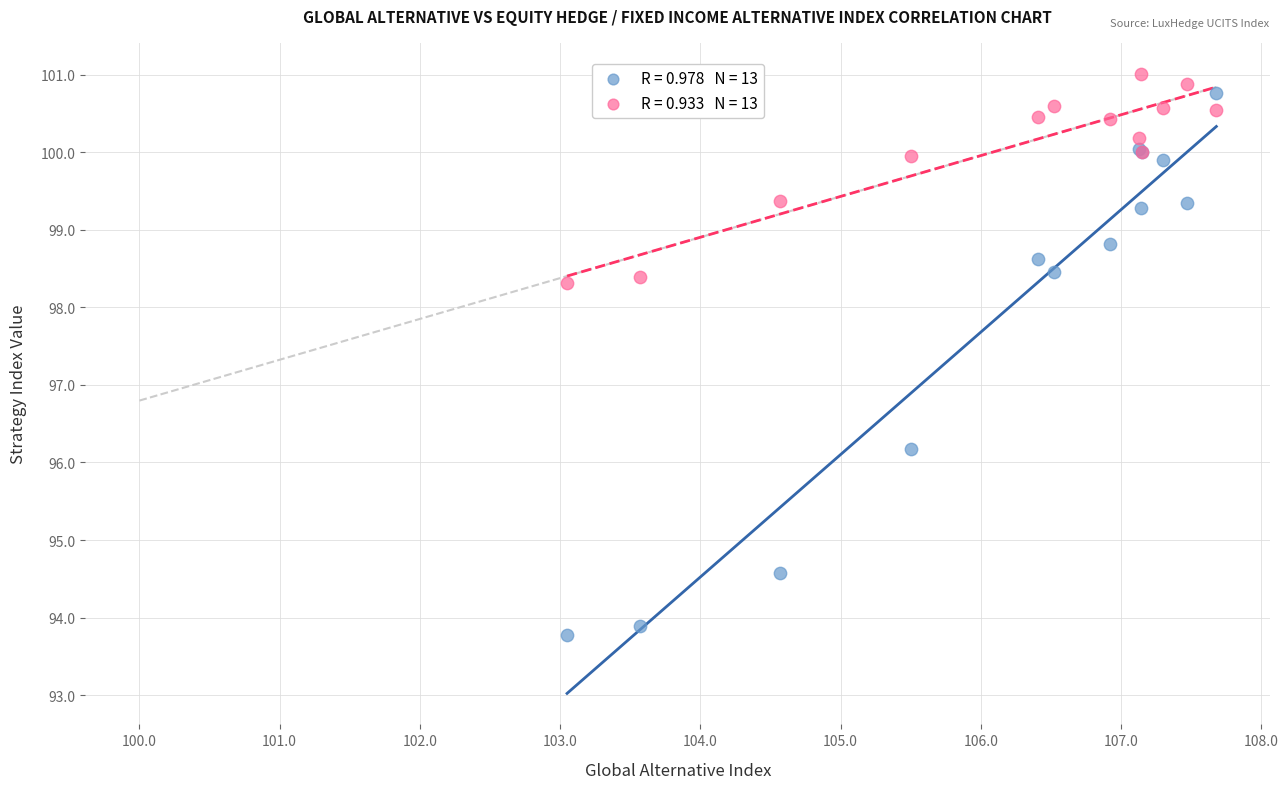

Across all series, what Y value is closest to 97?

96.2